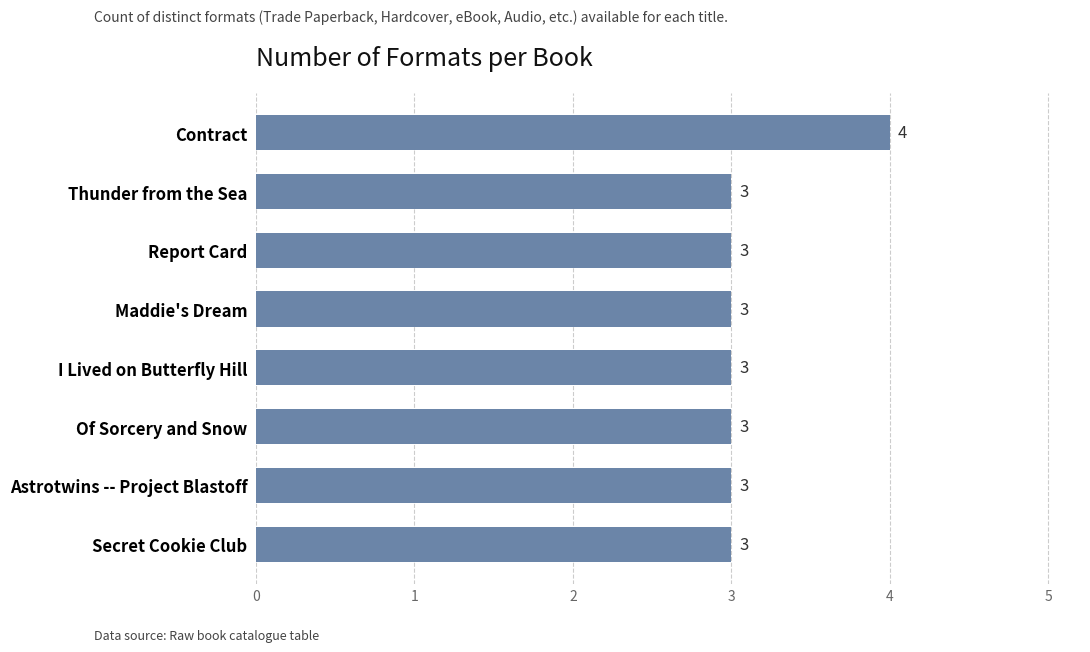

What is the smallest value displayed?

3